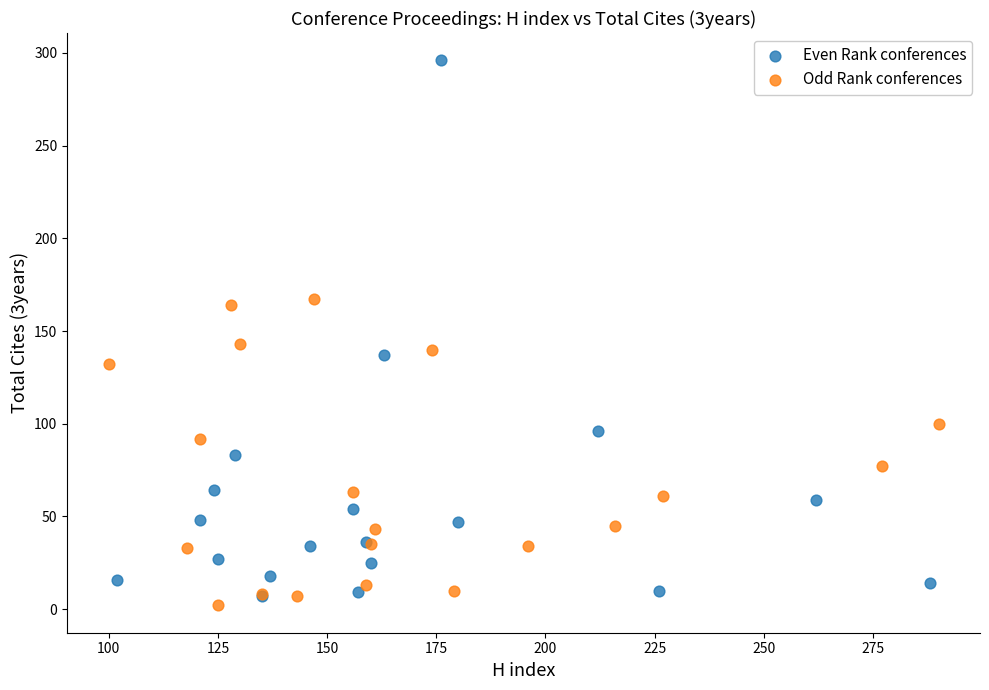

What are all the series names shown in the legend?

Even Rank conferences, Odd Rank conferences